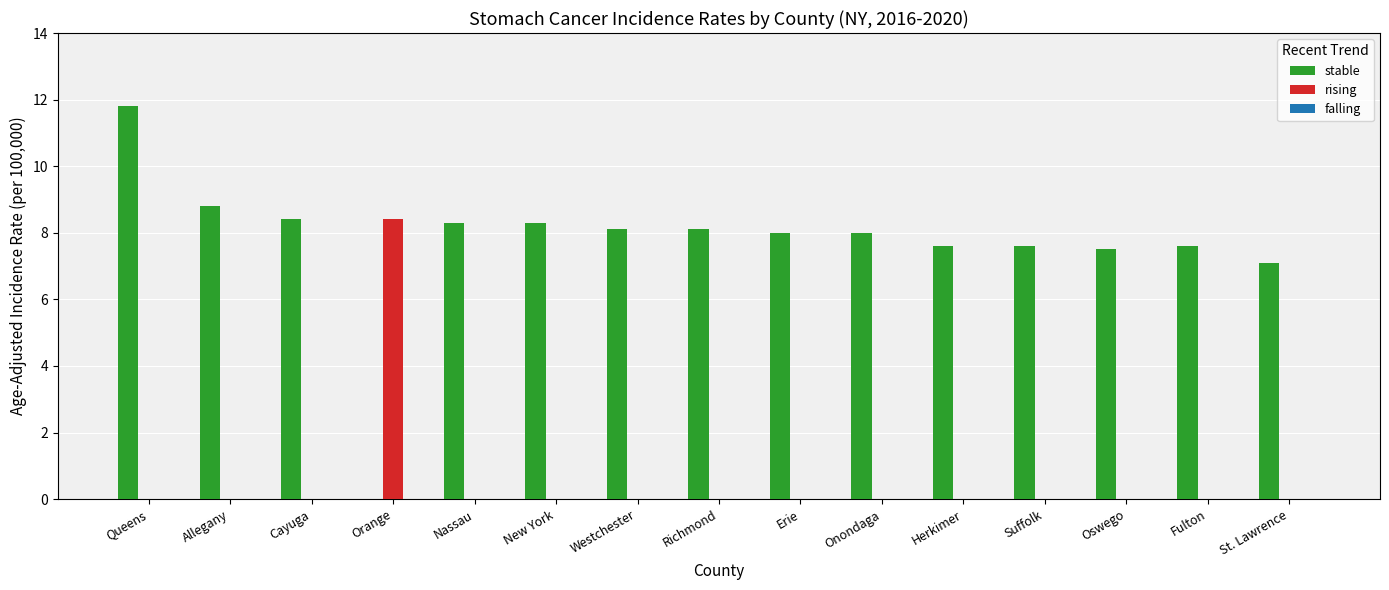

Which series changed the most between Queens and Westchester?

stable